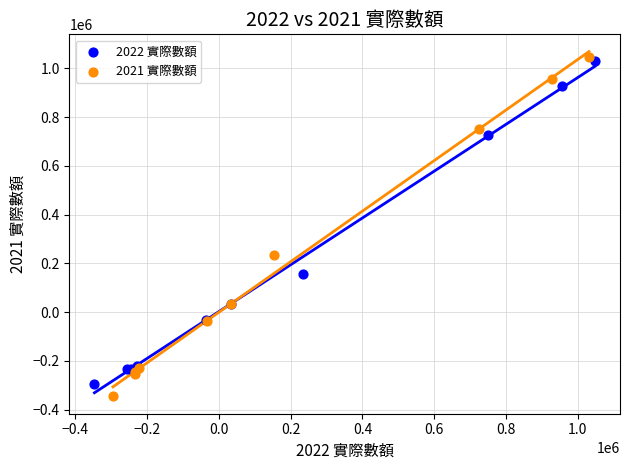

Which series has the widest spread of Y values?

2021 實際數額